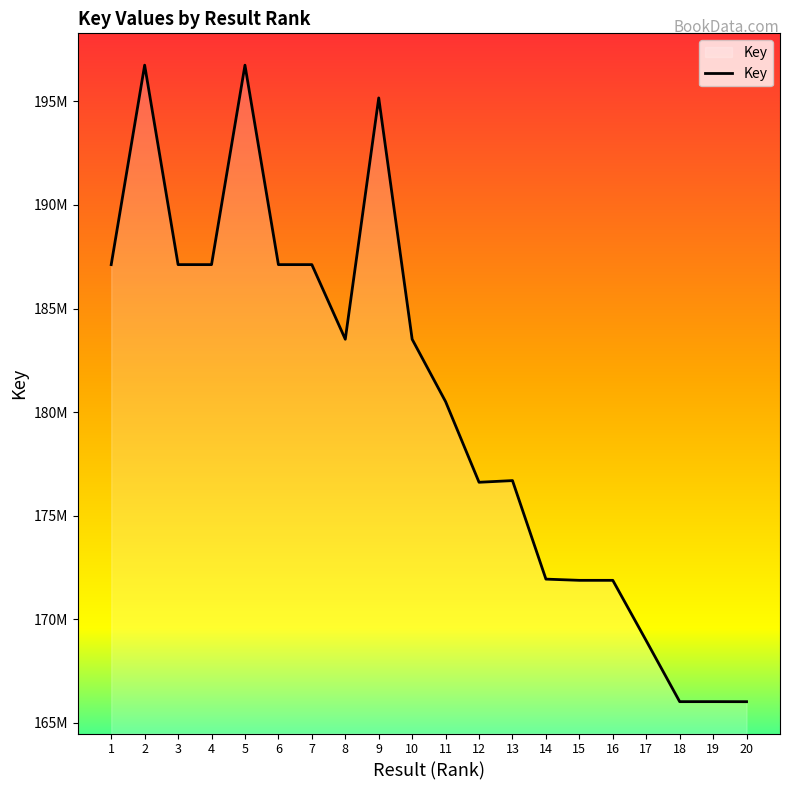

Does the chart have visible grid lines?

No